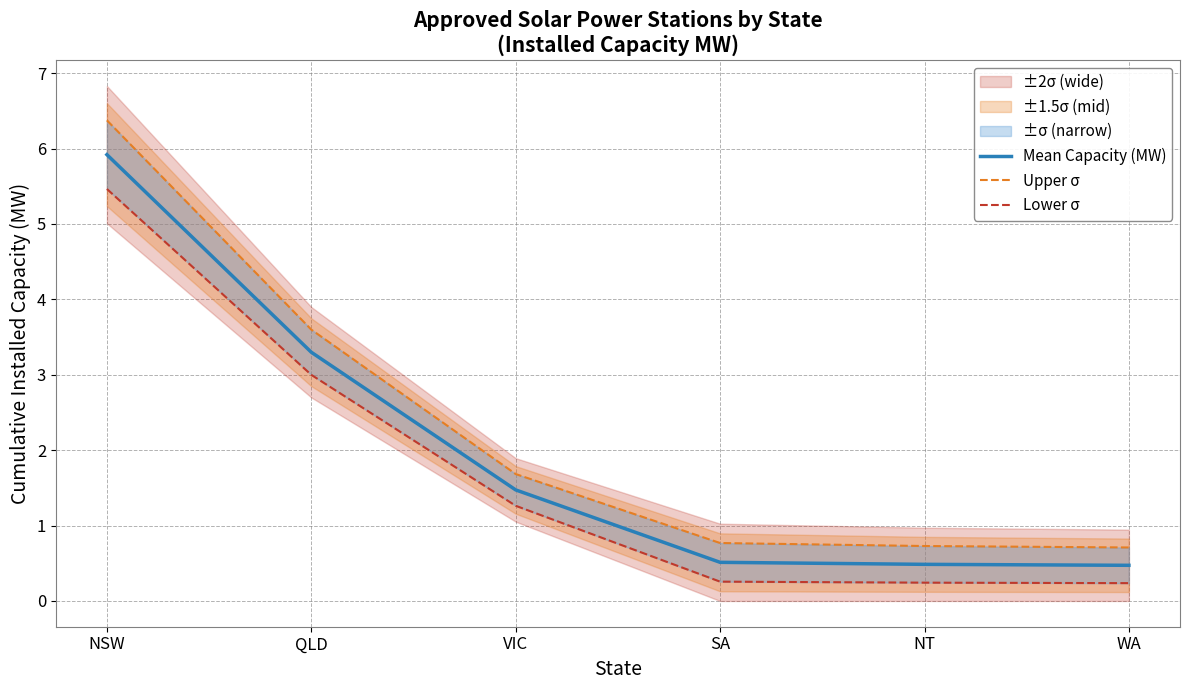

Does the chart have visible grid lines?

Yes